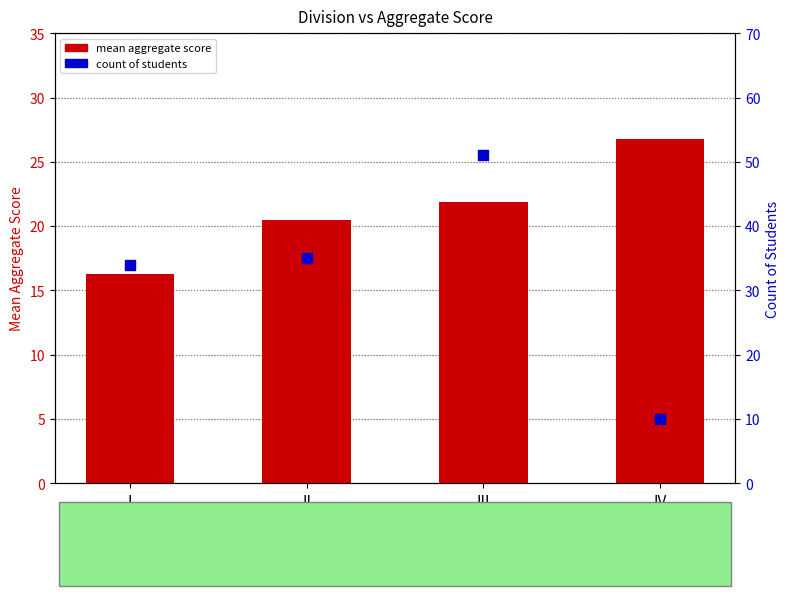

At which category is the sum across all series the highest?

III